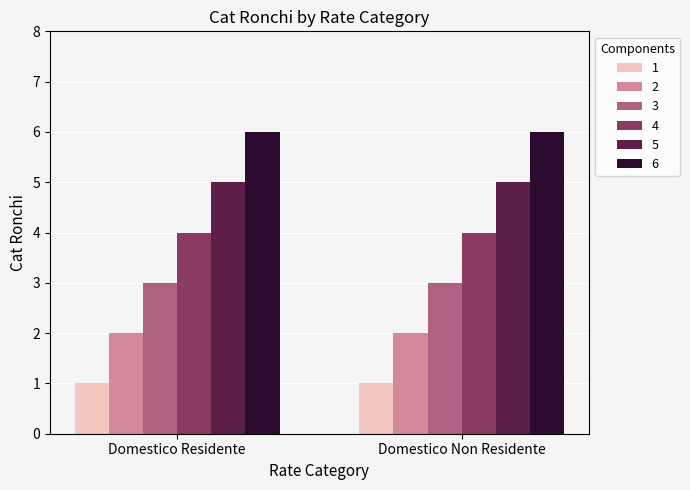

List the series in order of their overall mean, highest first.

6, 5, 4, 3, 2, 1